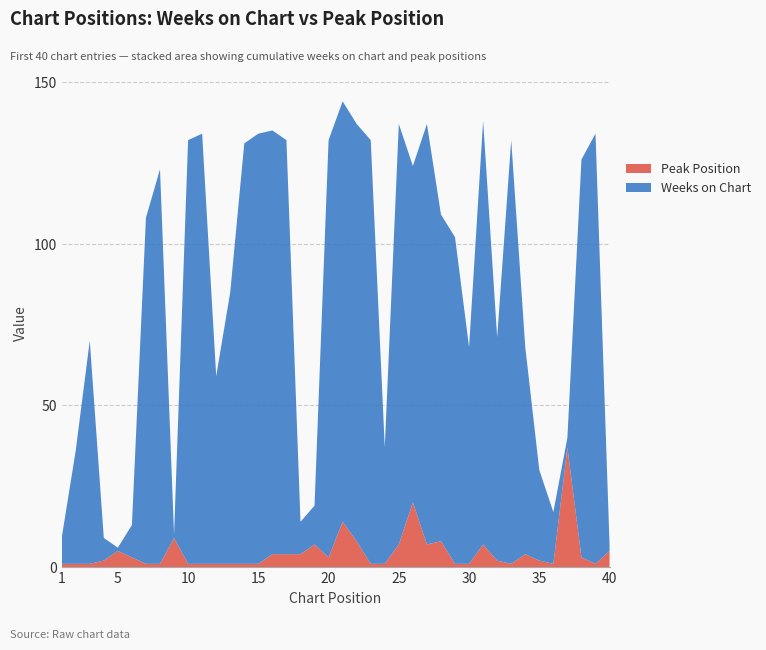

Reading left to right, extract all data points from this chart.

Weeks on Chart: 8	35	69	7	1	10	107	122	1	131	133	58	84	130	133	131	128	10	12	129	130	129	131	36	130	104	130	101	101	67	131	69	131	64	28	16	3	123	133	2
Peak Position: 1	1	1	2	5	3	1	1	9	1	1	1	1	1	1	4	4	4	7	3	14	8	1	1	7	20	7	8	1	1	7	2	1	4	2	1	37	3	1	5